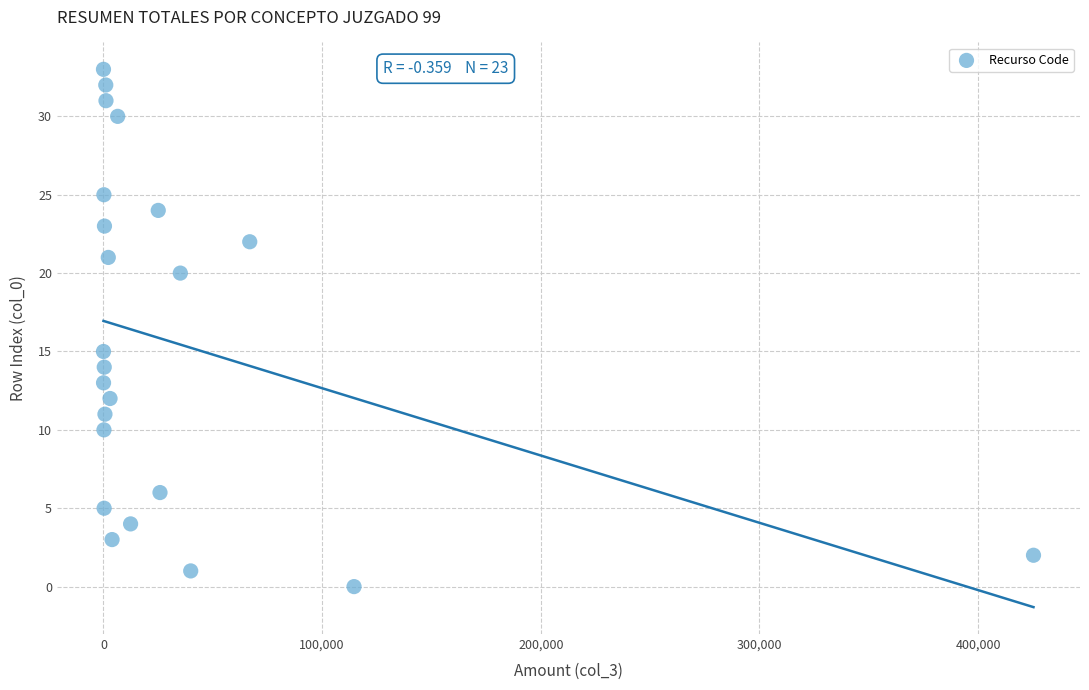

What Y value in the scatter plot is closest to 16?

15